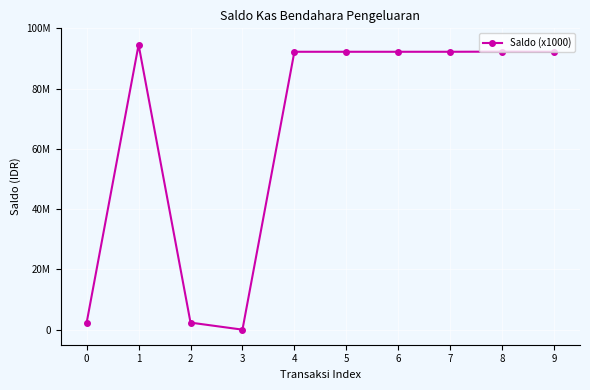

Does the chart have visible grid lines?

Yes